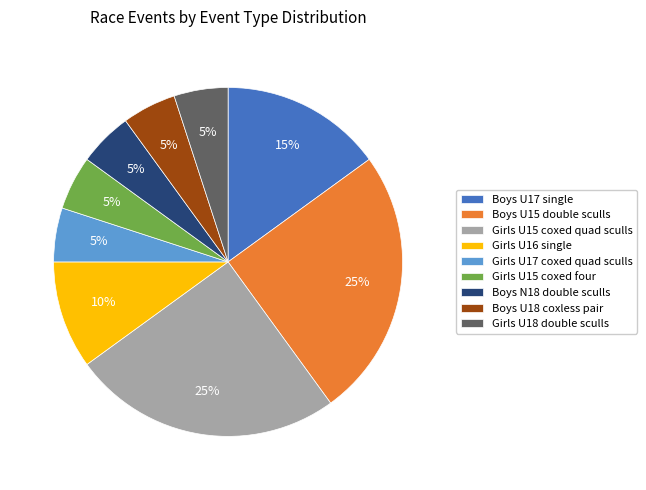

Is Boys U18 coxless pair the majority of the pie?

No